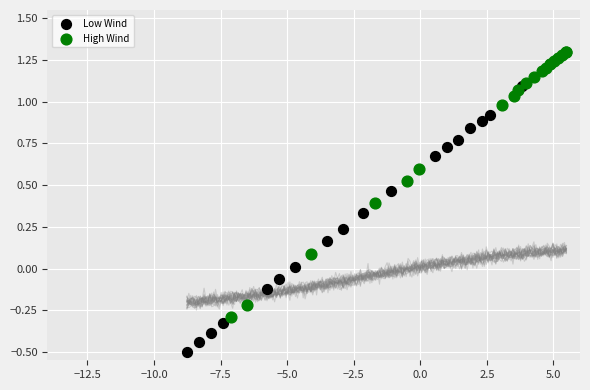

Which series contains the lowest Y value?

Low Wind